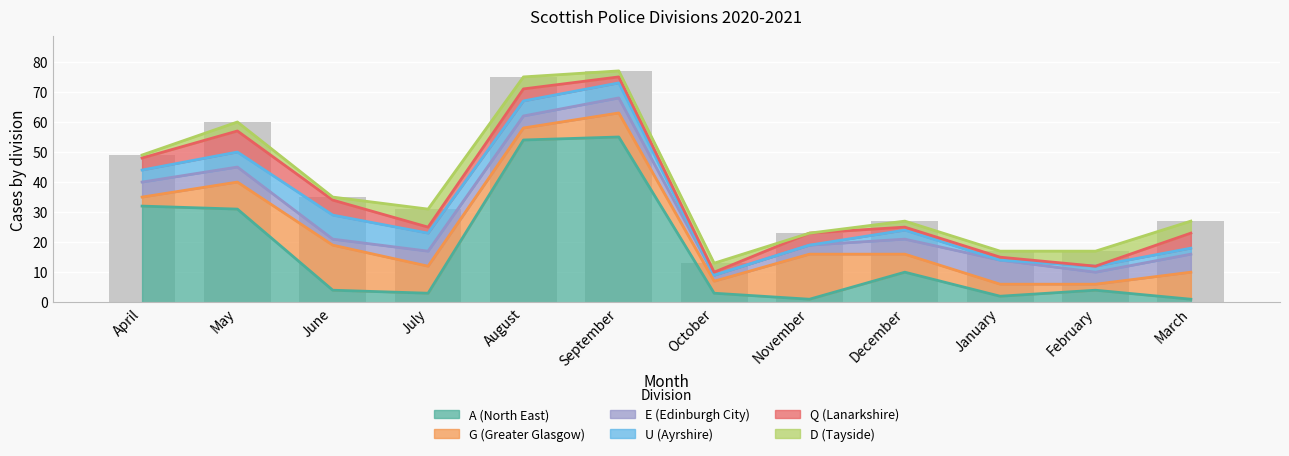

What is the difference between the maximum and minimum values in the G (Greater Glasgow) series?

13